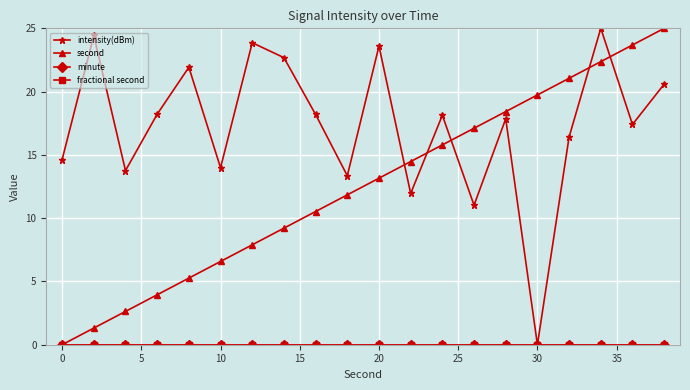

Does the chart have visible grid lines?

Yes